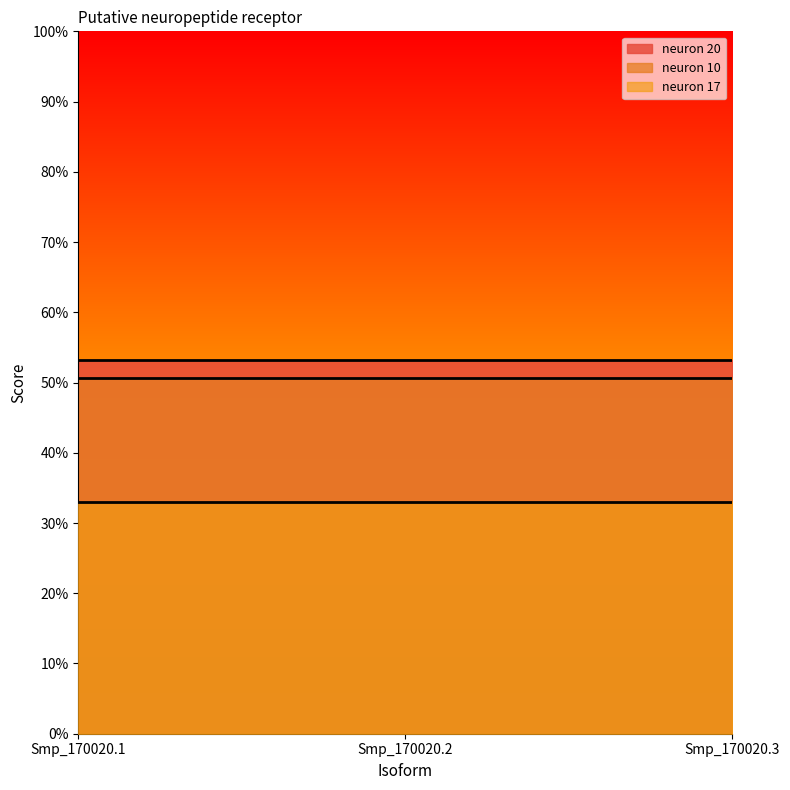

Which series has the widest spread of values?

neuron 20